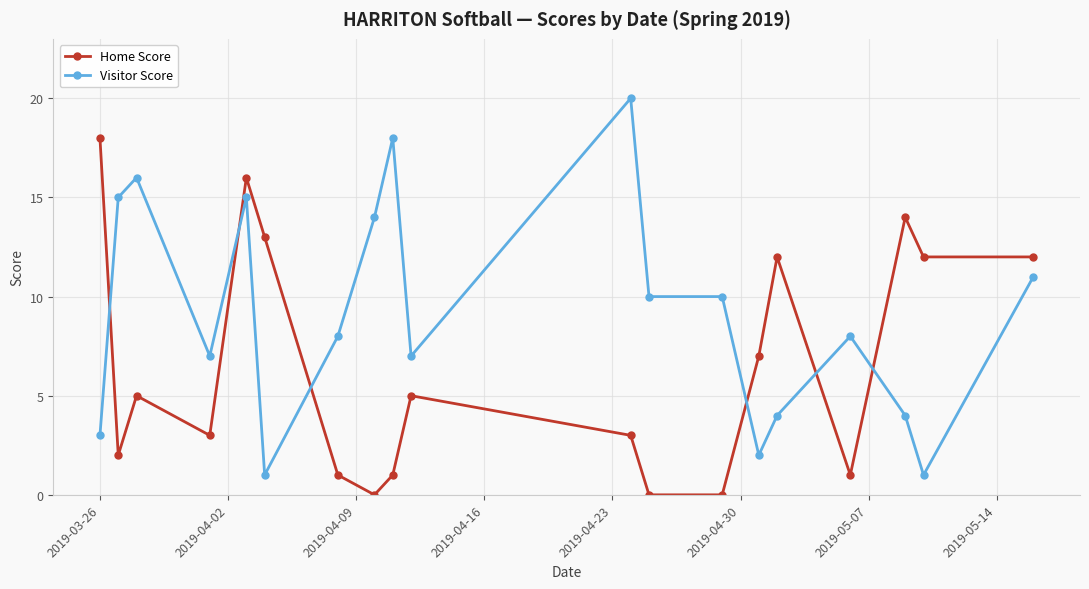

Which series has the widest spread of values?

Visitor Score